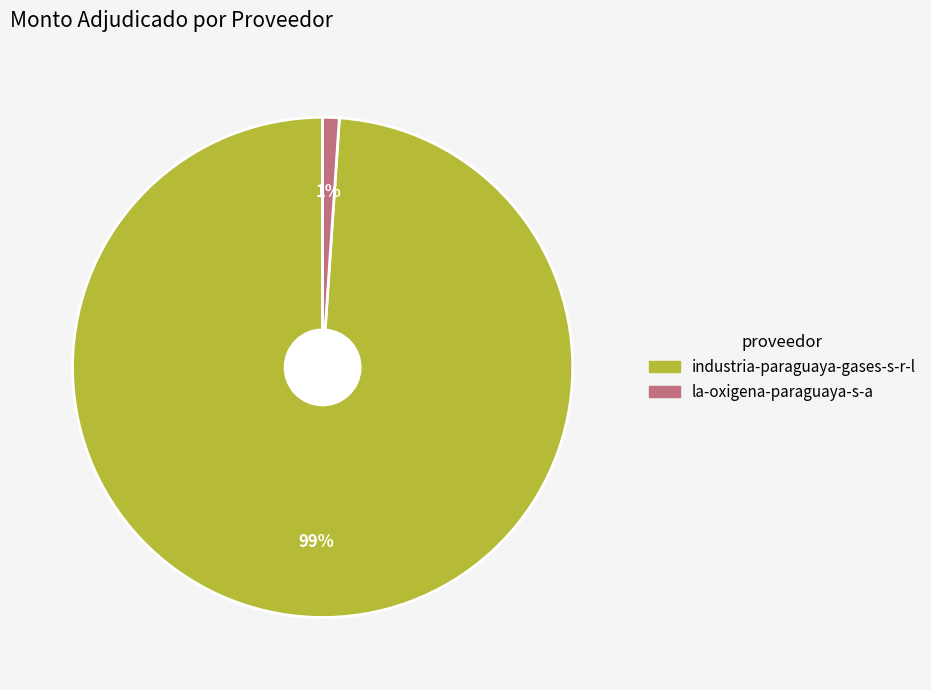

To the nearest percent, what is the average slice percentage?

50%